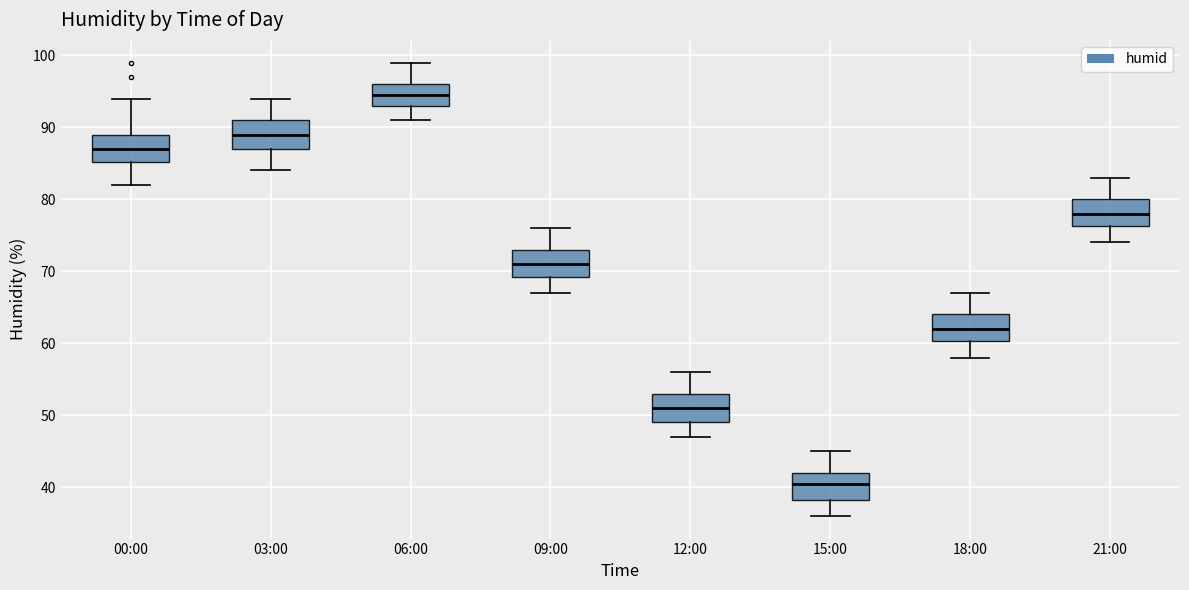

Which box has the highest median line?

06:00